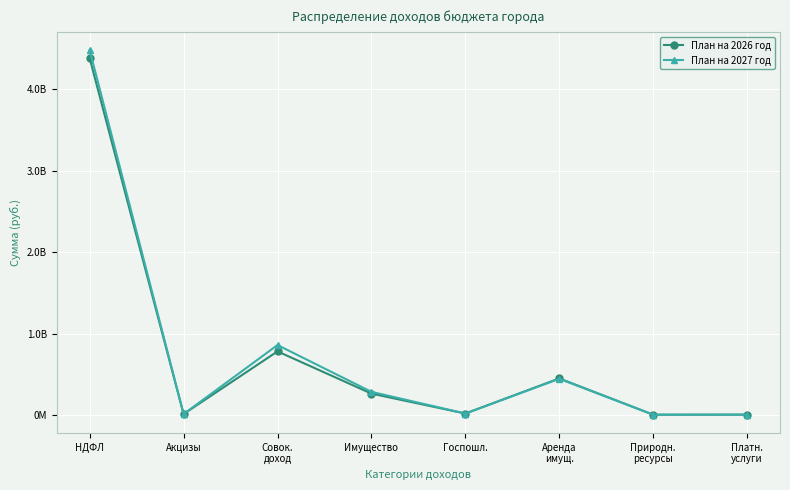

How many interior local valleys does the План на 2027 год series have?

3